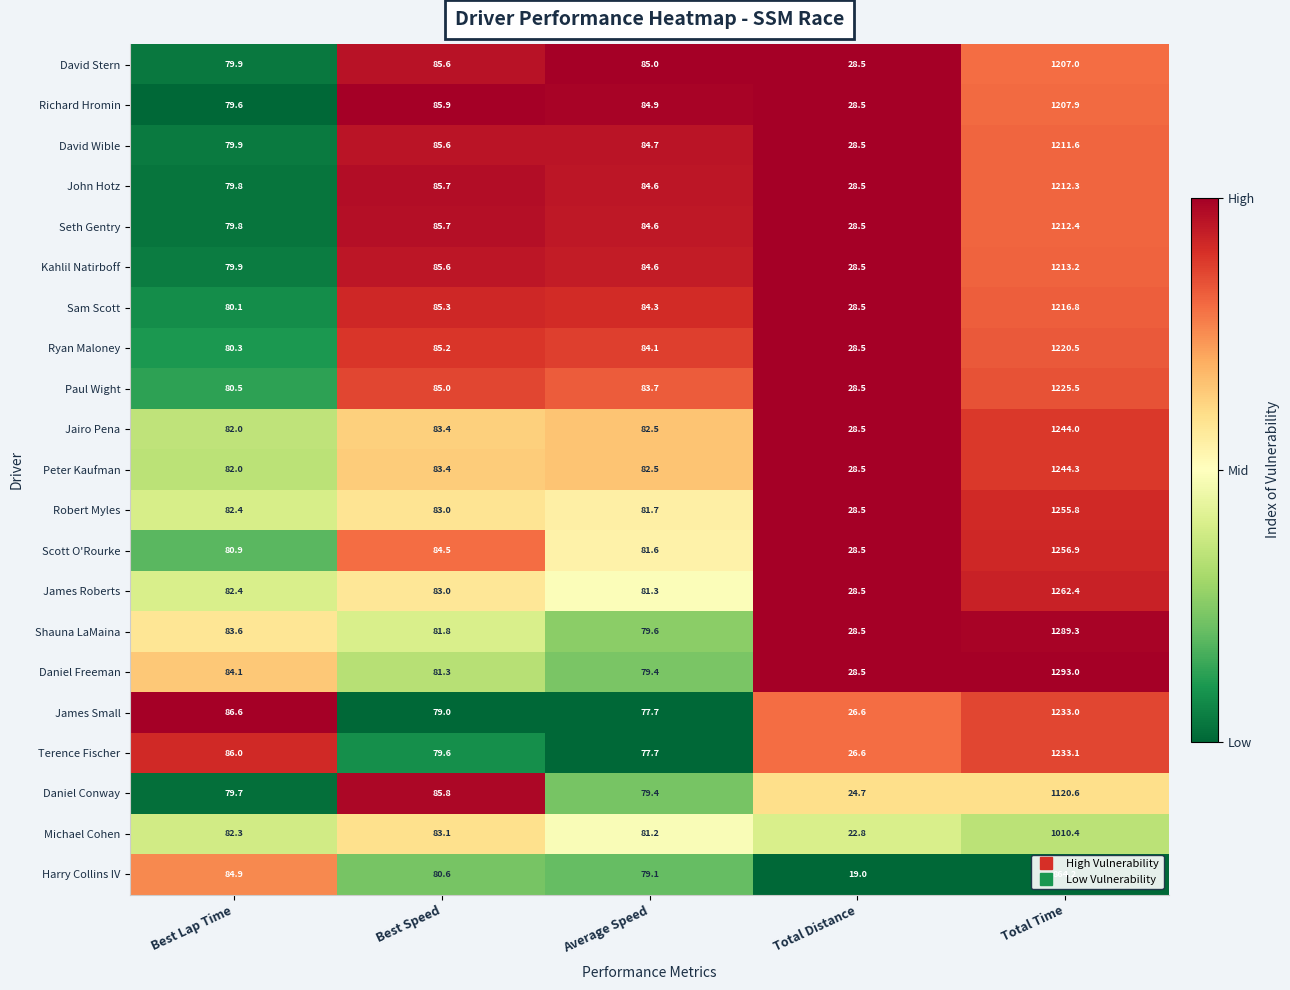

What is the difference between the Jairo Pena values at Total Time and Total Distance?

1215.5